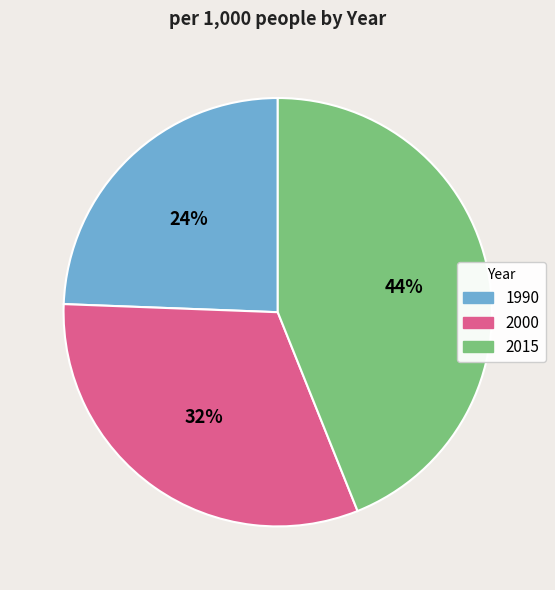

To the nearest percent, what is the average slice percentage?

33%